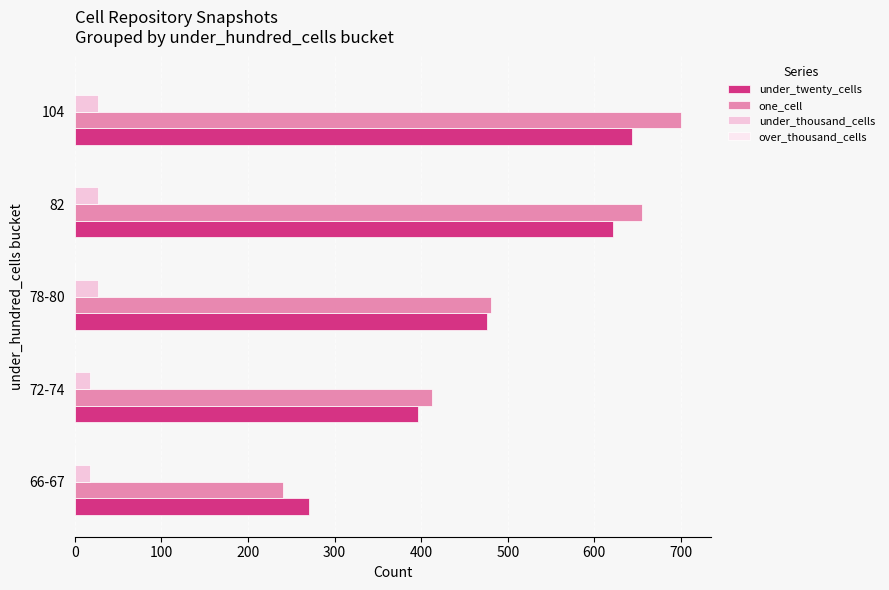

At which label is under_twenty_cells closest to 456?

78-80